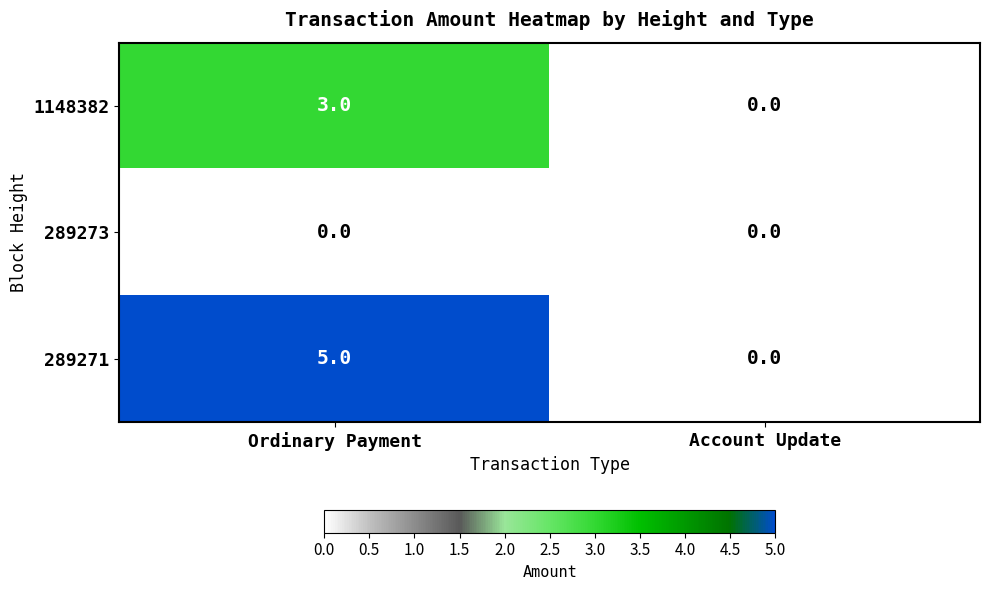

Which series changed the most between Ordinary Payment and Account Update?

289271